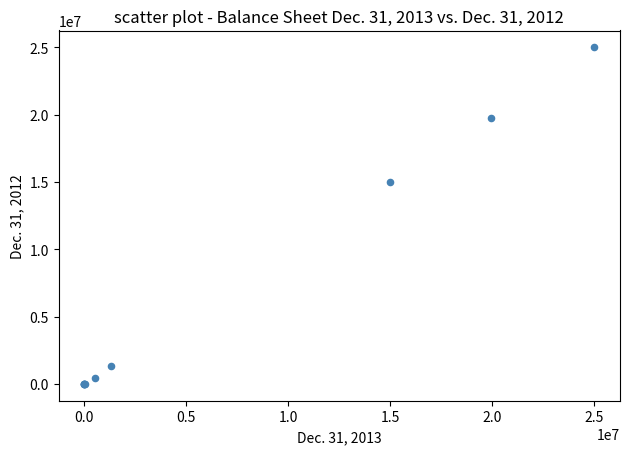

What Y value in the scatter plot is closest to 12500000?

15000000.0